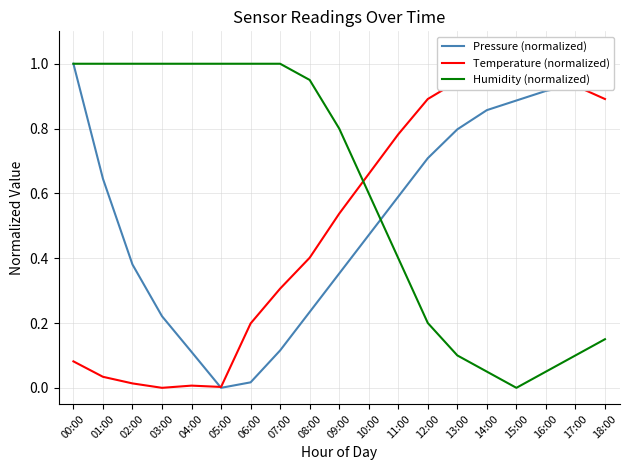

How many interior local valleys does the Pressure (normalized) series have?

1